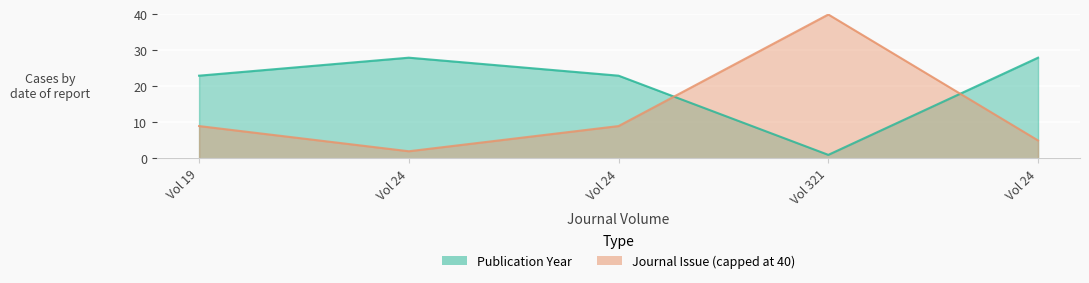

At which category does Publication Year reach its first local valley?

Vol 321